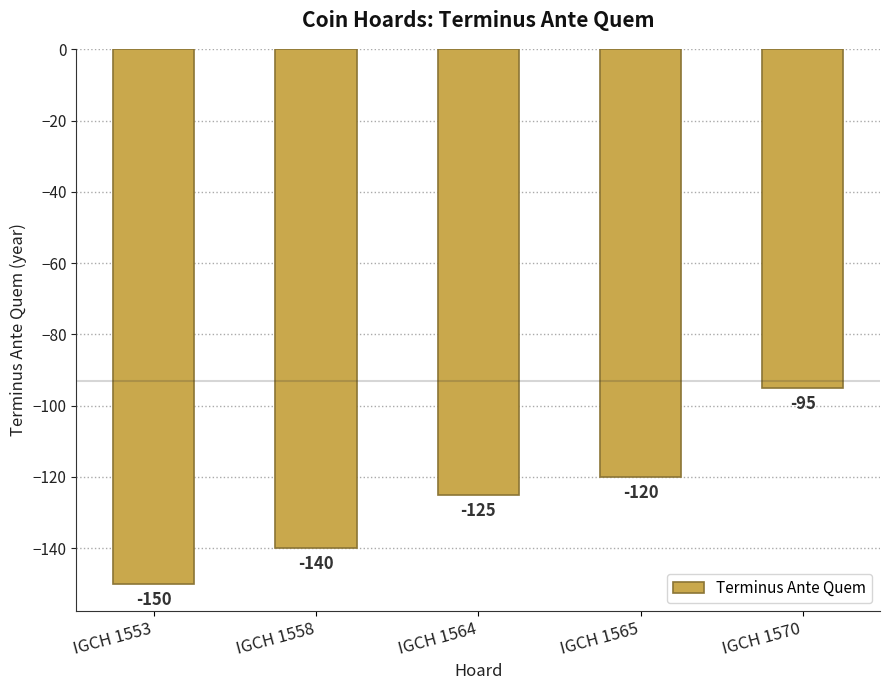

Rank the categories by value from lowest to highest.

IGCH 1553, IGCH 1558, IGCH 1564, IGCH 1565, IGCH 1570